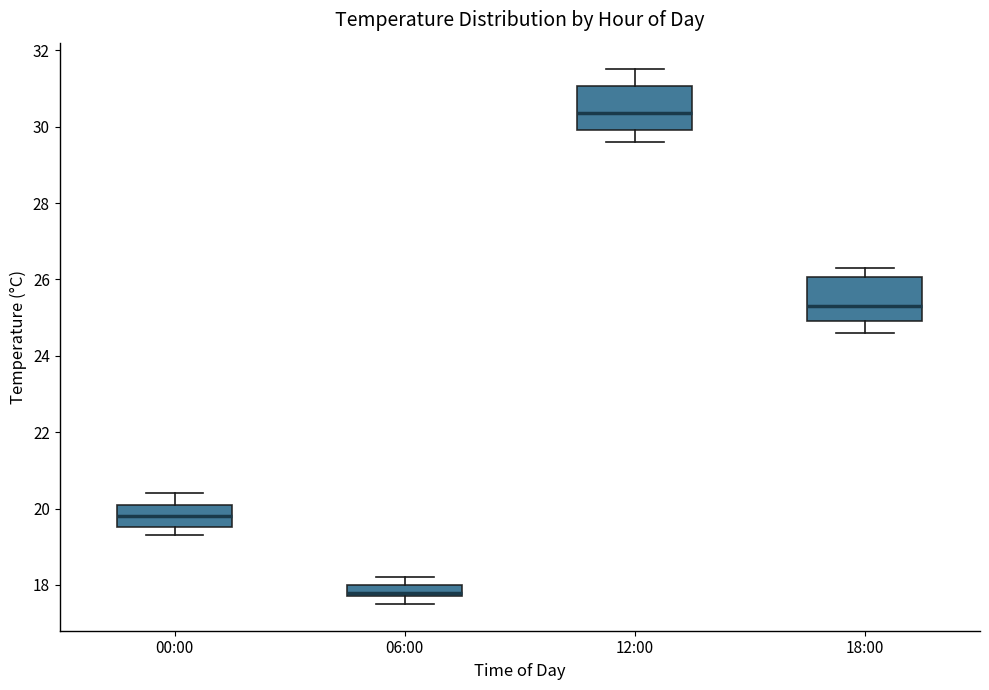

Reading left to right, read every box against the y-axis: the position of its median line, the range the box covers, and the ends of its whiskers. The values are not printed on the chart, so give them approximately, as read against the axis.

00:00: median 19.8, box 19.6 to 20.2, whiskers 19.4 to 20.4
06:00: median 17.8 (just above the box's lower edge), box 17.8 to 18.0, whiskers 17.6 to 18.2
12:00: median 30.4, box 30.0 to 31.0, whiskers 29.6 to 31.6
18:00: median 25.4, box 25.0 to 26.0, whiskers 24.6 to 26.4